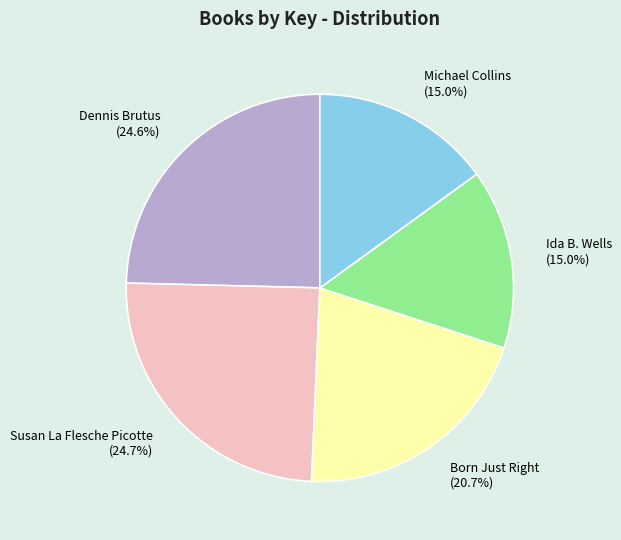

To the nearest percent, what portion does Dennis Brutus represent?

25%